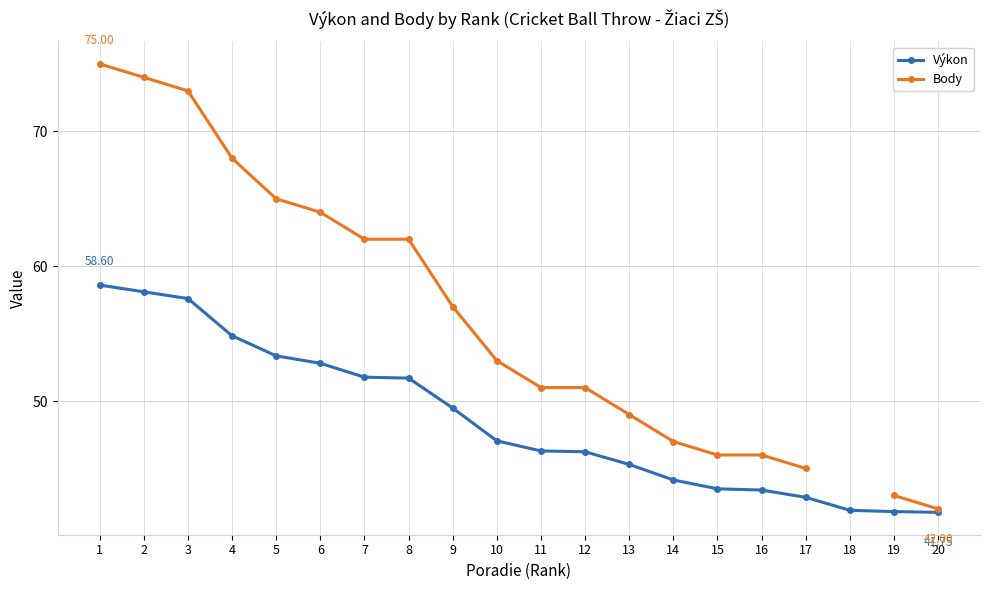

Does the chart have visible grid lines?

Yes